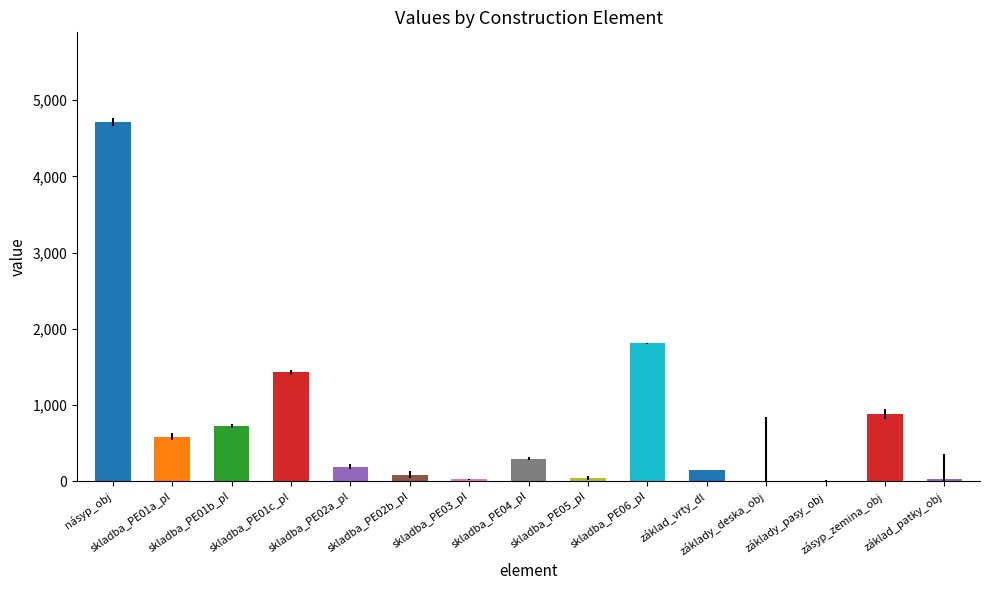

Which label corresponds to the largest value in the chart?

násyp_obj